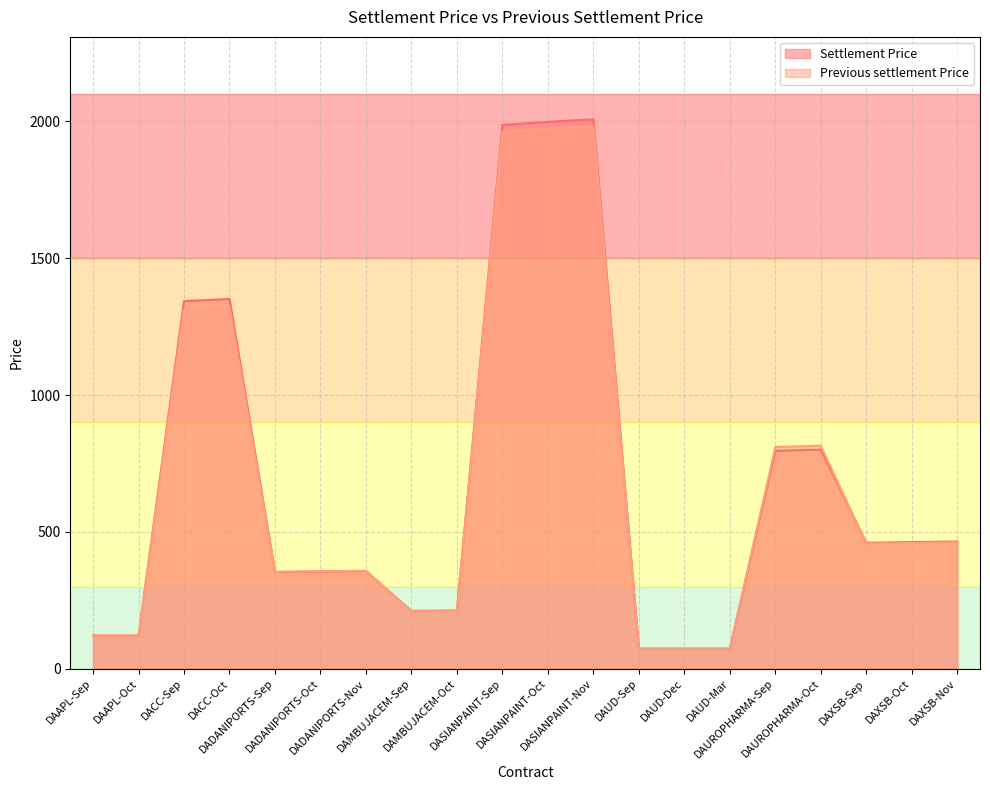

At which category is the sum across all series the highest?

DASIANPAINT-Nov